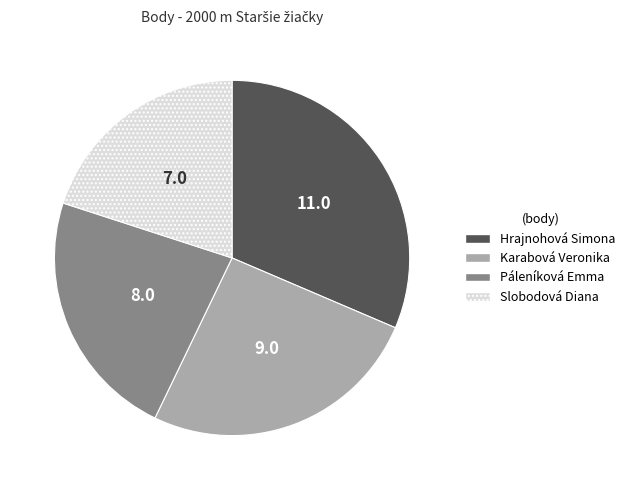

Does Páleníková Emma account for over 50% of the chart?

No